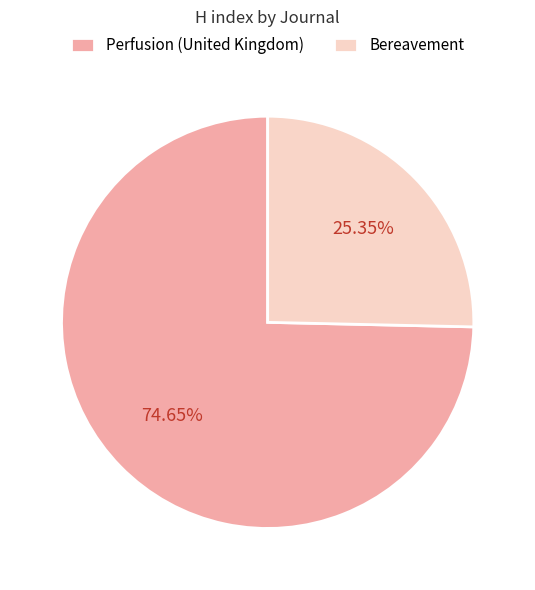

To the nearest percent, what percentage of the pie is Bereavement?

25%